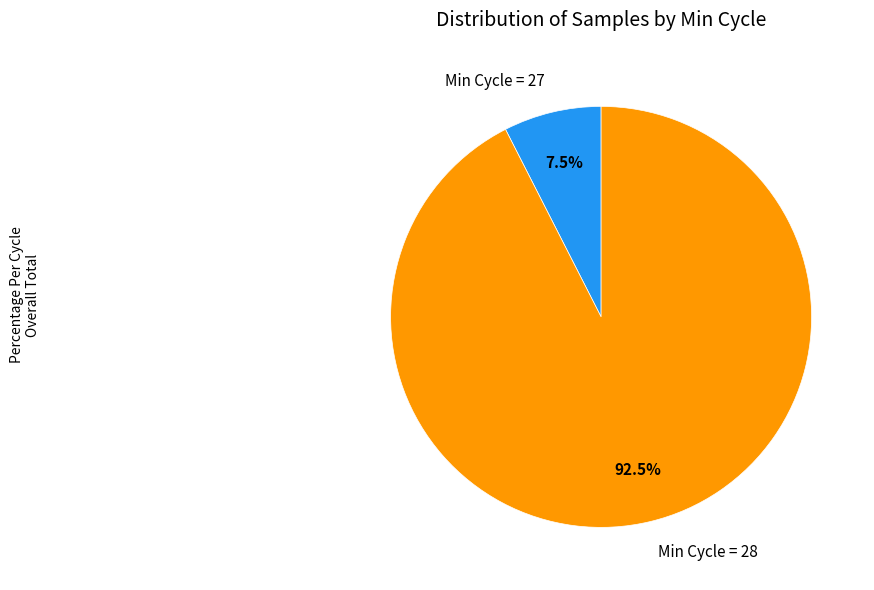

Combined, what portion of the pie is Min Cycle = 27 and Min Cycle = 28?

100.0%